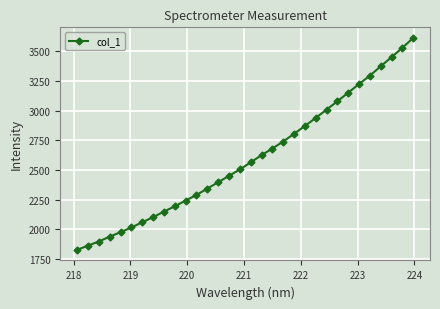

What is the maximum value shown in the chart?

3612.8